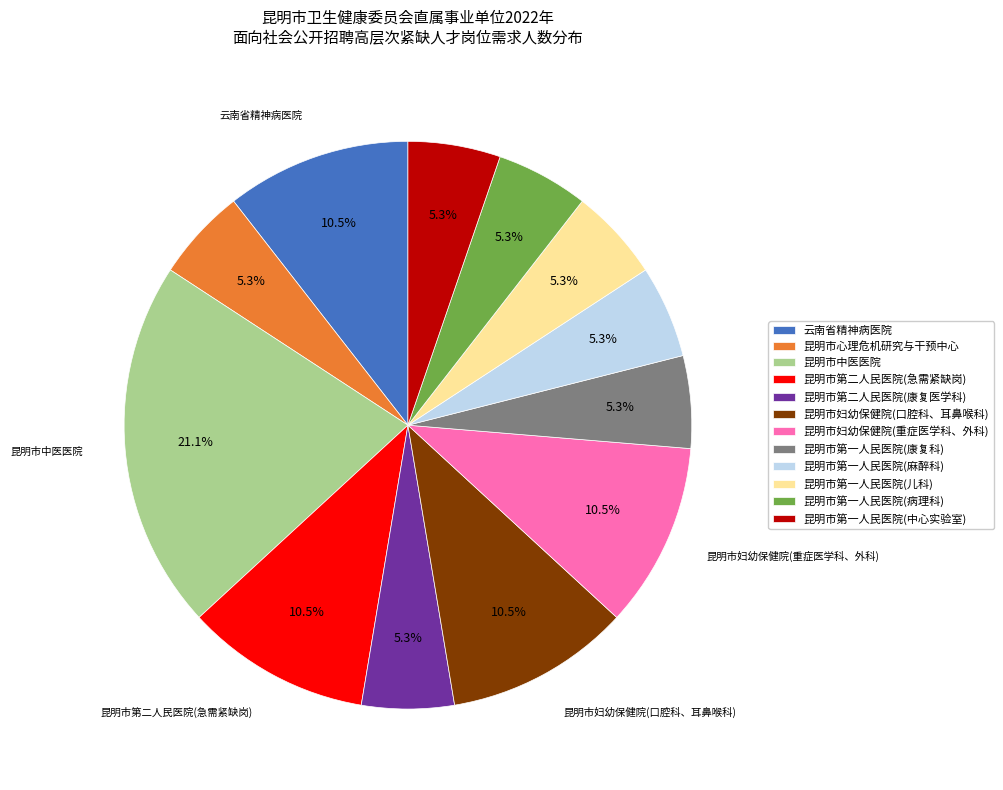

What is the total percentage of 昆明市第一人民医院(麻醉科) and 昆明市第二人民医院(急需紧缺岗)?

15.8%